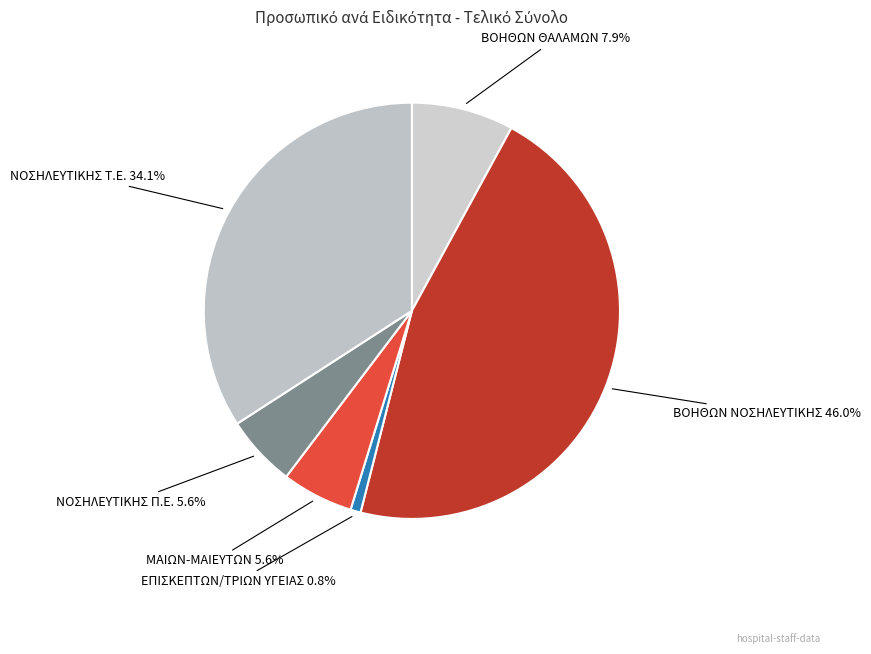

Is there a majority slice in this chart?

No